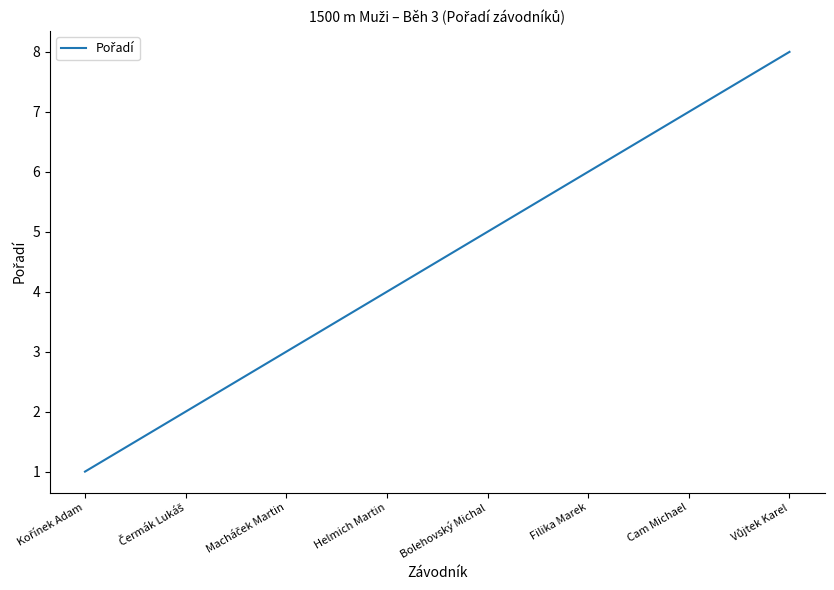

Reading right to left, list all the values displayed in this chart.

8	7	6	5	4	3	2	1